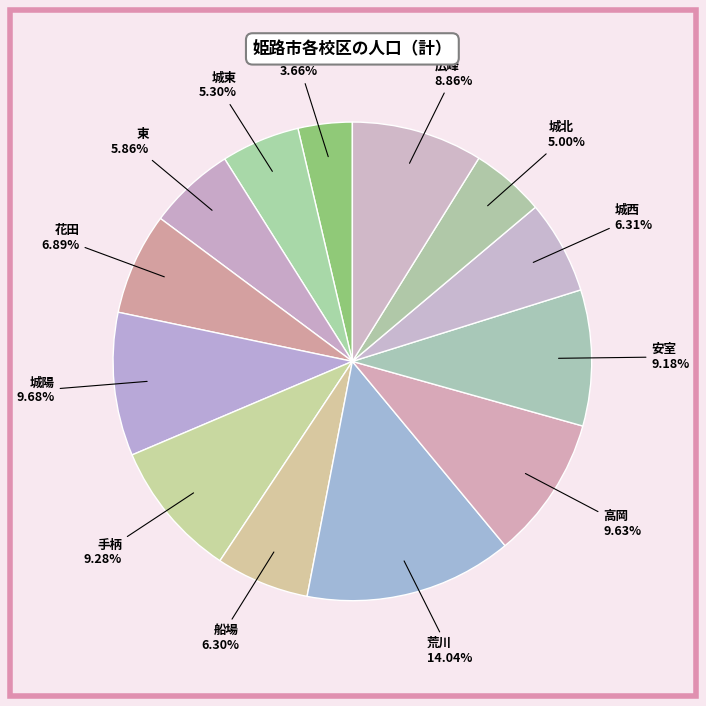

Count the number of slices in the pie.

13